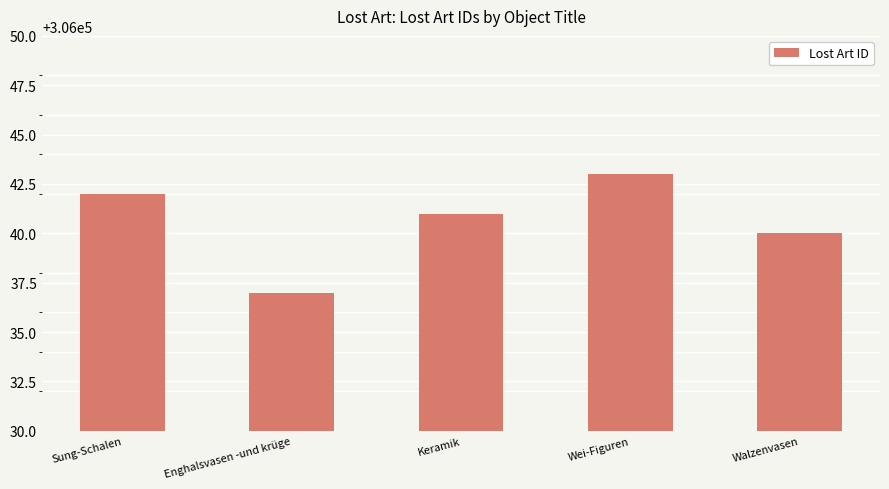

True or false: the data shows 443337 at Enghalsvasen -und krüge.

False